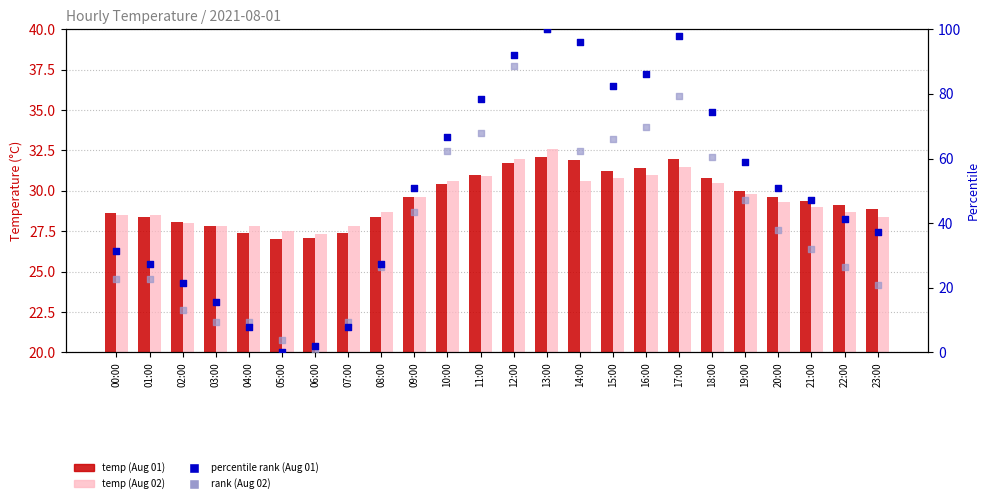

At how many categories does at least one series exceed 26?

24